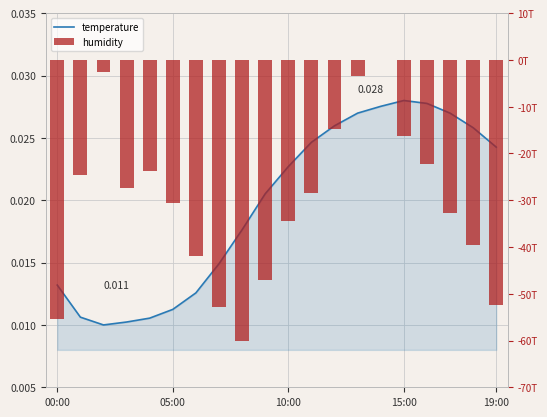

Which category has the lowest value across all series?

8